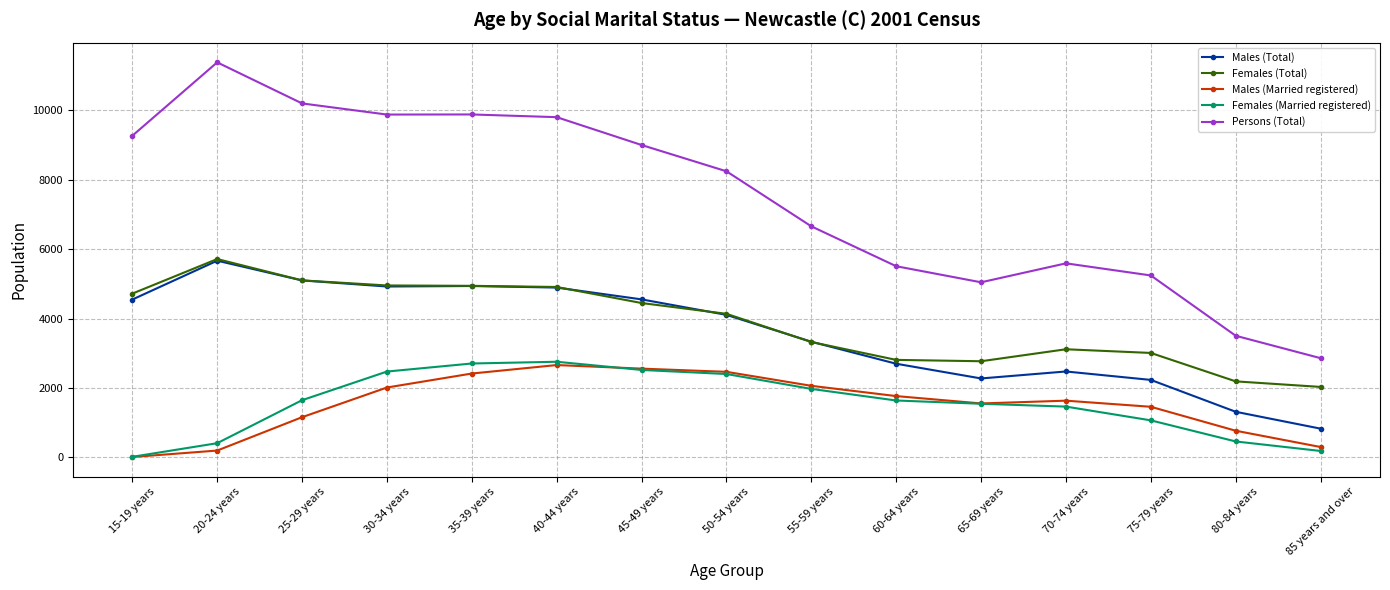

What is the difference between the Males (Total) values at 75-79 years and 15-19 years?

2315